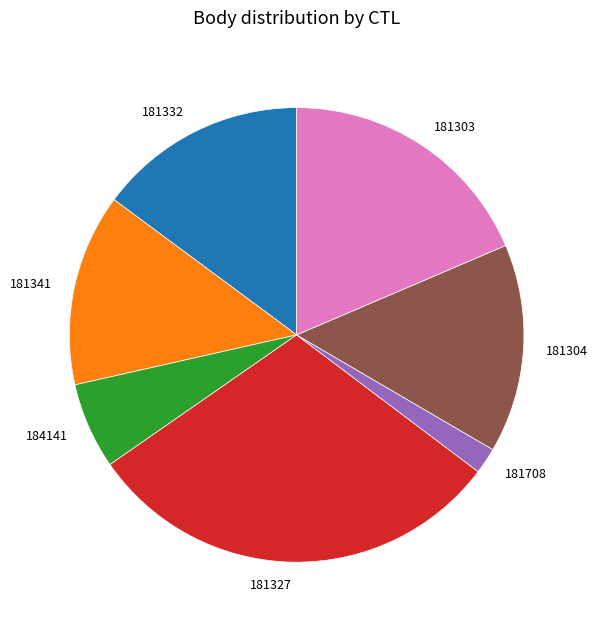

True or false: 184141 accounts for 12% of the total.

False